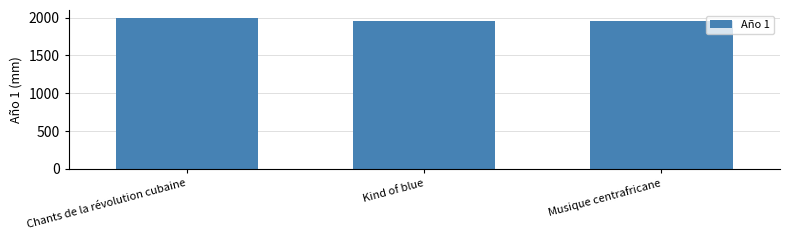

What is the difference between the values at Kind of blue and Musique centrafricane?

2